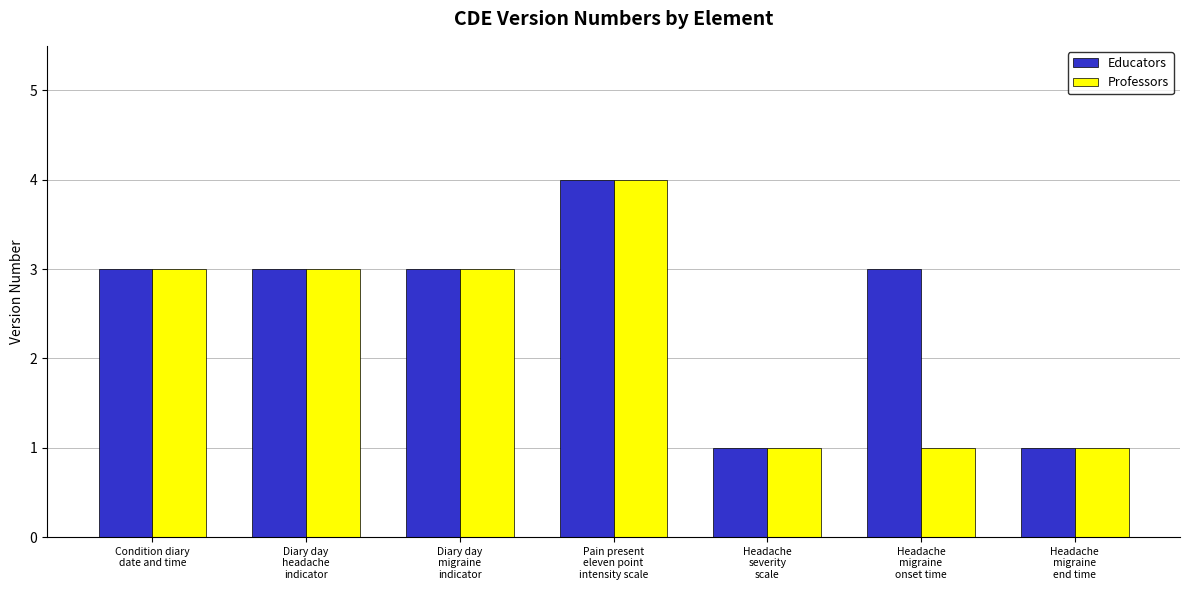

True or false: Professors has a value of 4 at Condition diary
date and time.

False